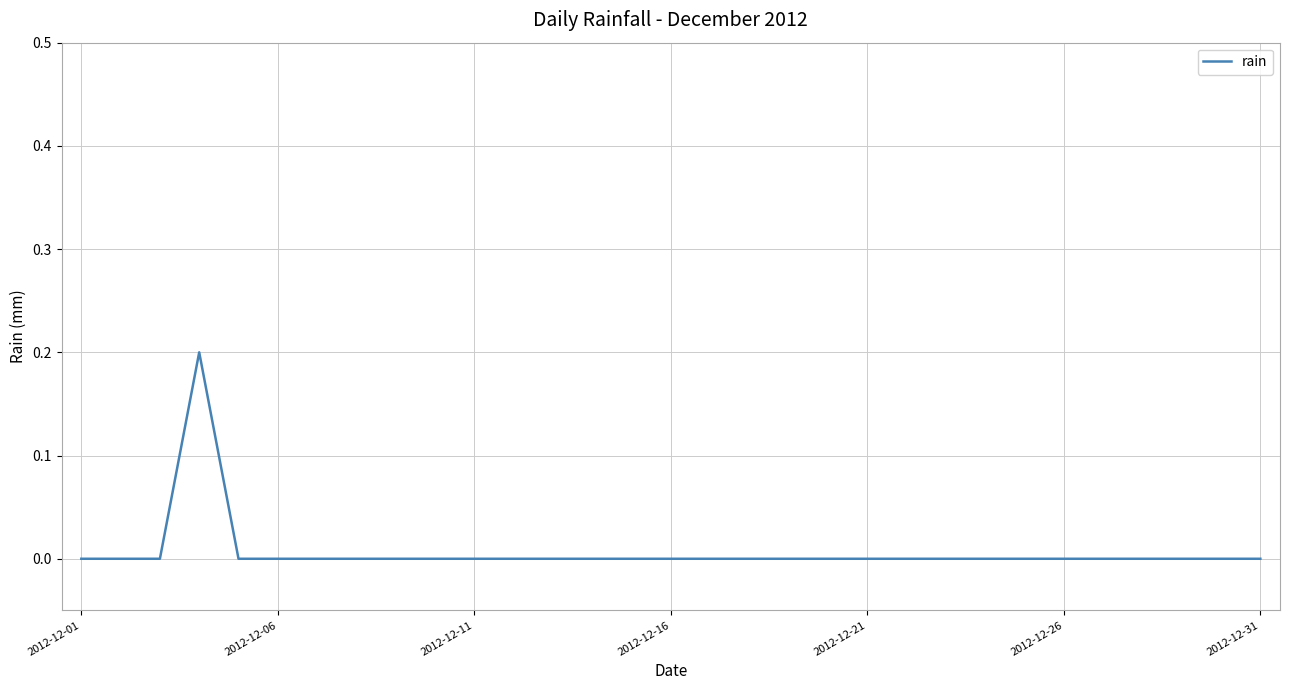

Does the chart display data point markers on the line(s)?

No